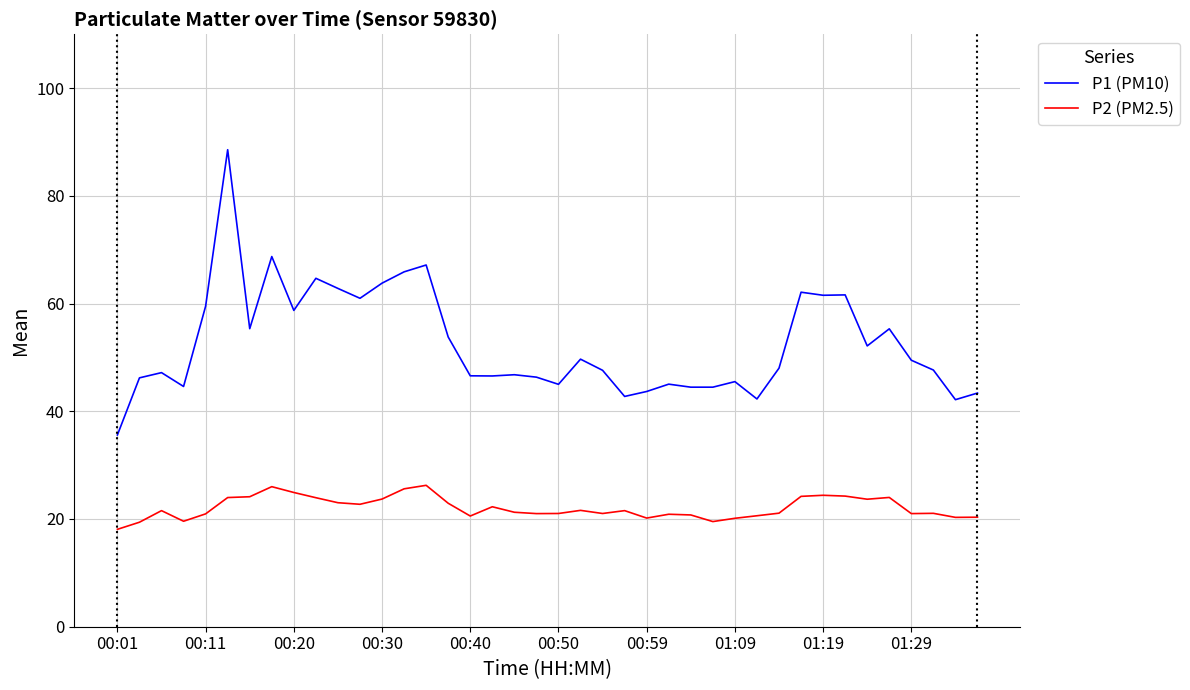

Which series has the largest total across all categories?

P1 (PM10)